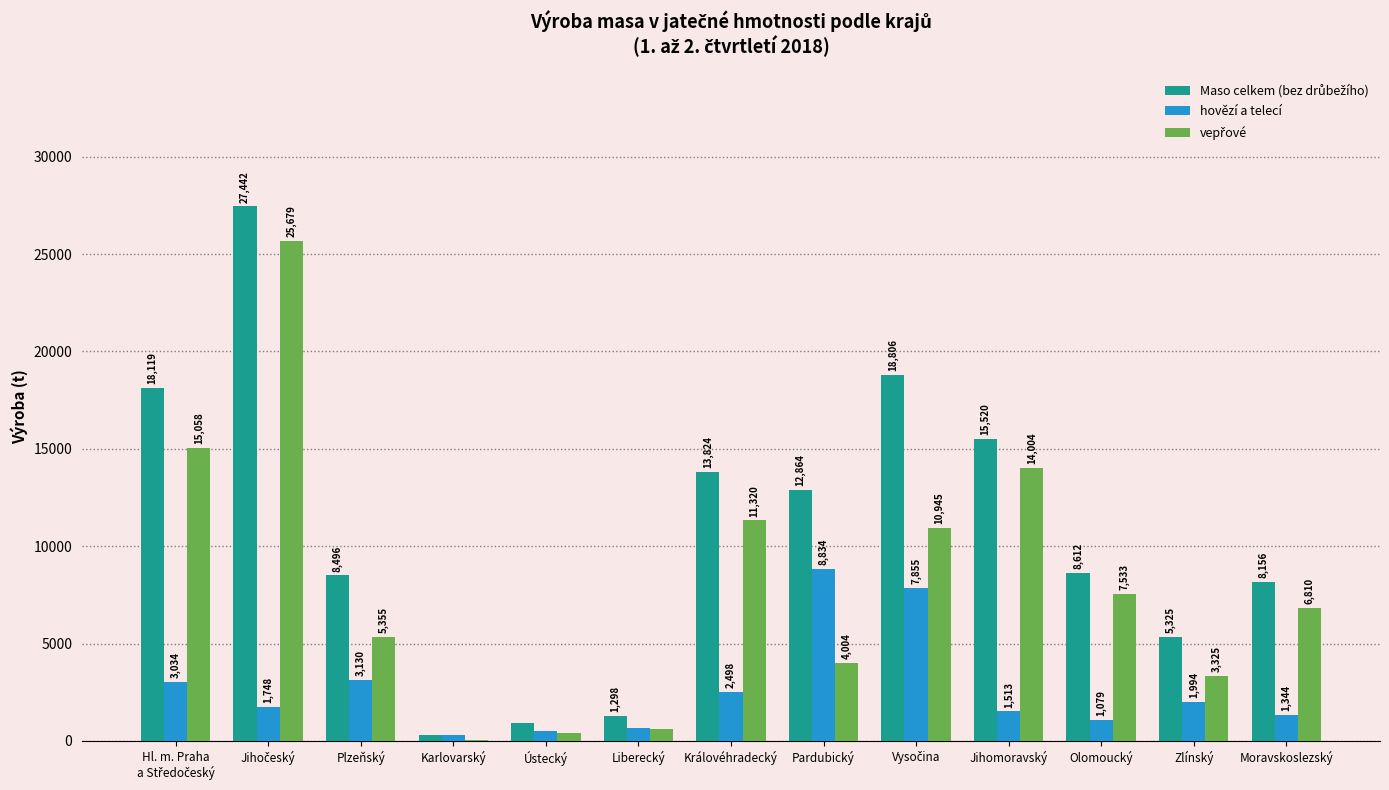

What is the maximum value for hovězí a telecí?

8834